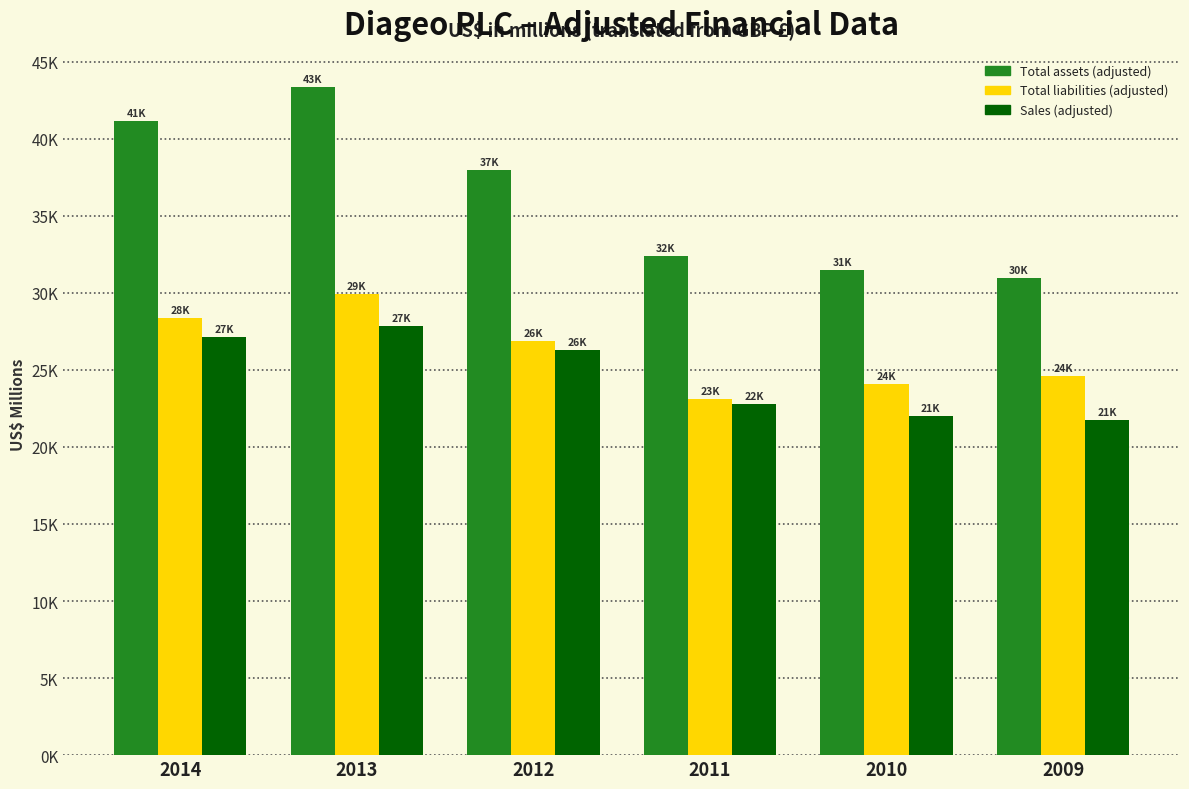

What are all the series names shown in the legend?

Total assets (adjusted), Total liabilities (adjusted), Sales (adjusted)